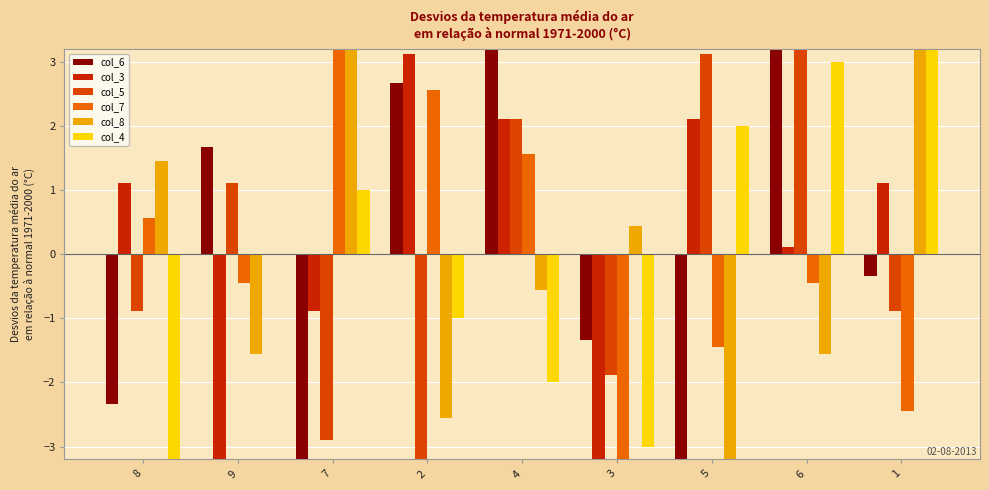

Reading left to right, extract all data points from this chart.

col_6: -2.3	1.7	-4.3	2.7	3.7	-1.3	-3.3	3.7	-0.3
col_3: 1.1	-3.9	-0.9	3.1	2.1	-4.9	2.1	0.1	1.1
col_5: -0.9	1.1	-2.9	-3.9	2.1	-1.9	3.1	4.1	-0.9
col_7: 0.6	-0.4	3.6	2.6	1.6	-3.4	-1.4	-0.4	-2.4
col_8: 1.4	-1.6	4.4	-2.6	-0.6	0.4	-3.6	-1.6	3.4
col_4: -4.0	0.0	1.0	-1.0	-2.0	-3.0	2.0	3.0	4.0